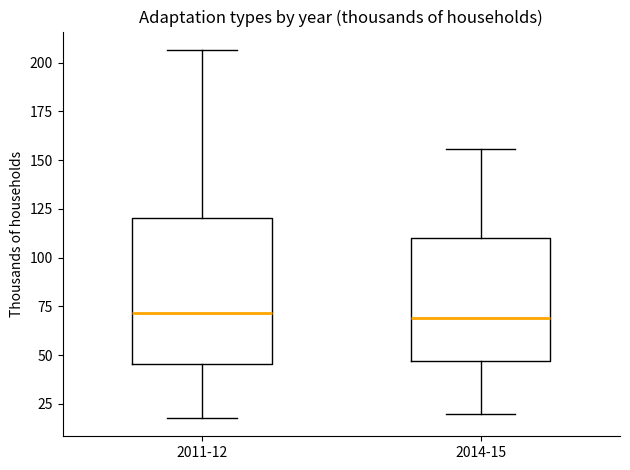

Where is the lower edge of the box for 2011-12 on the y-axis? The values are not printed on the chart, so give them approximately, as read against the axis.

45